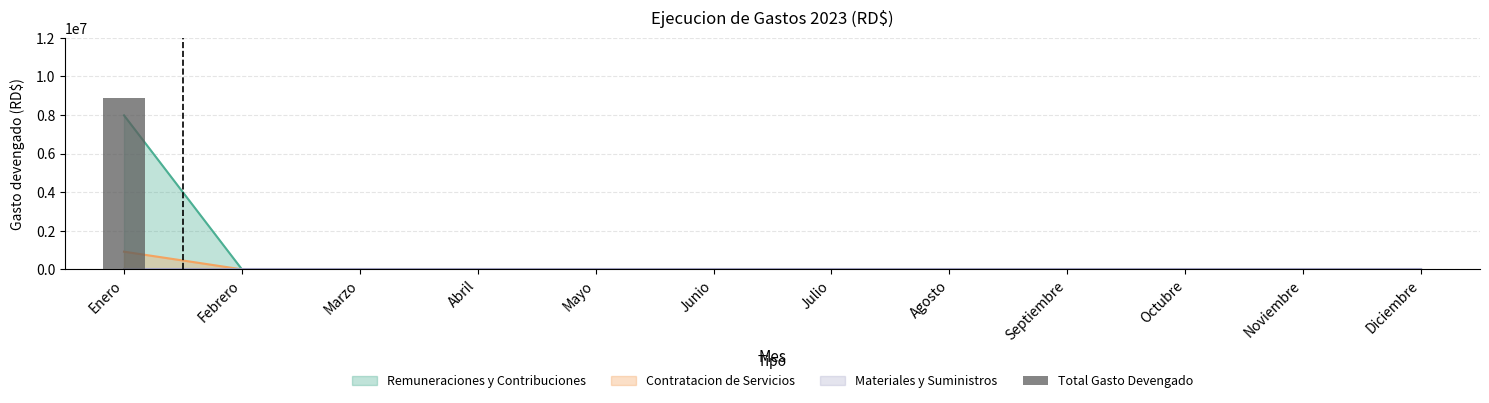

What is the maximum value shown in the chart?

8897907.2